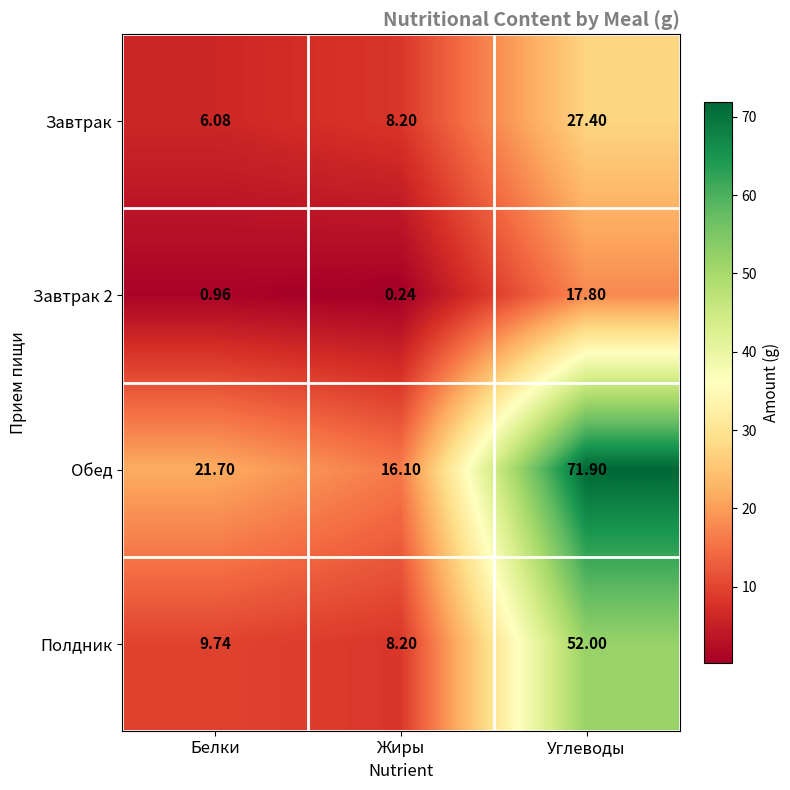

How many data points does each series have?

3